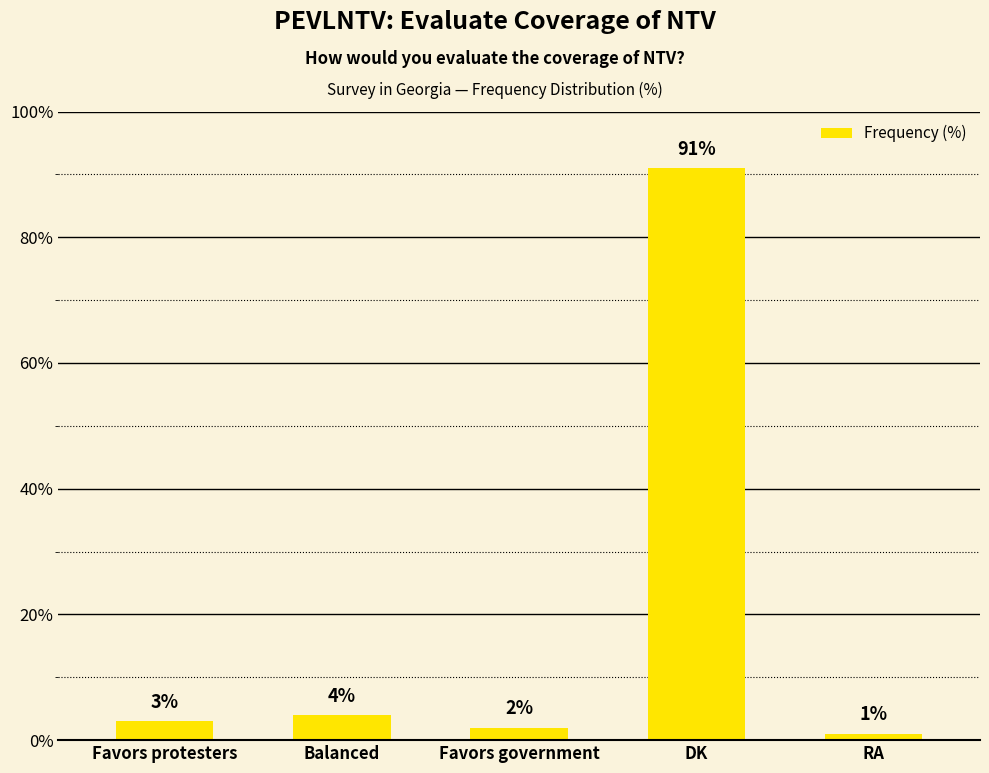

How many values are below 3?

2